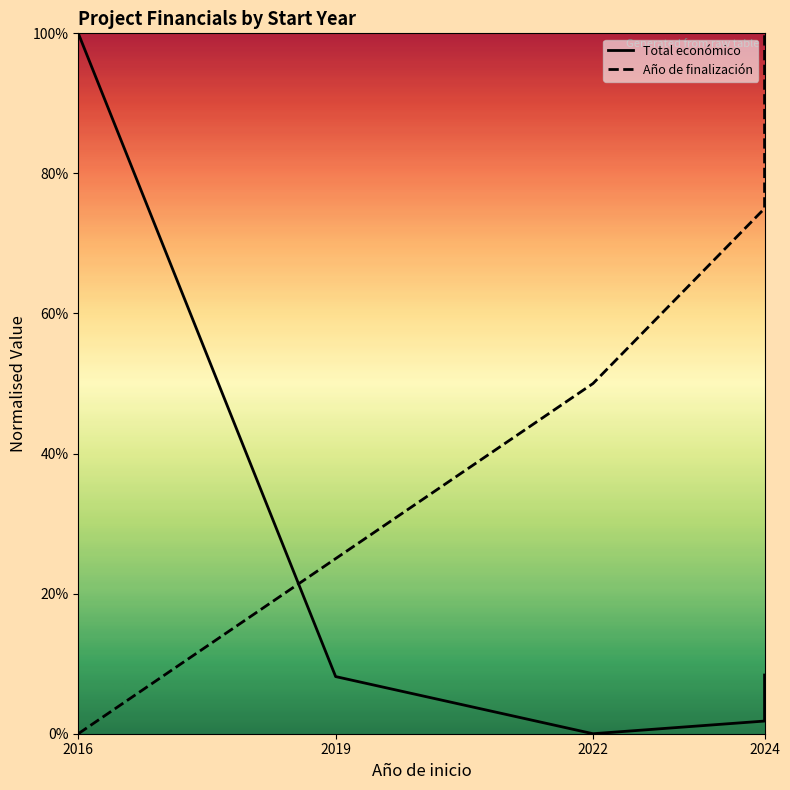

At which category does the chart reach its peak across all series?

2016